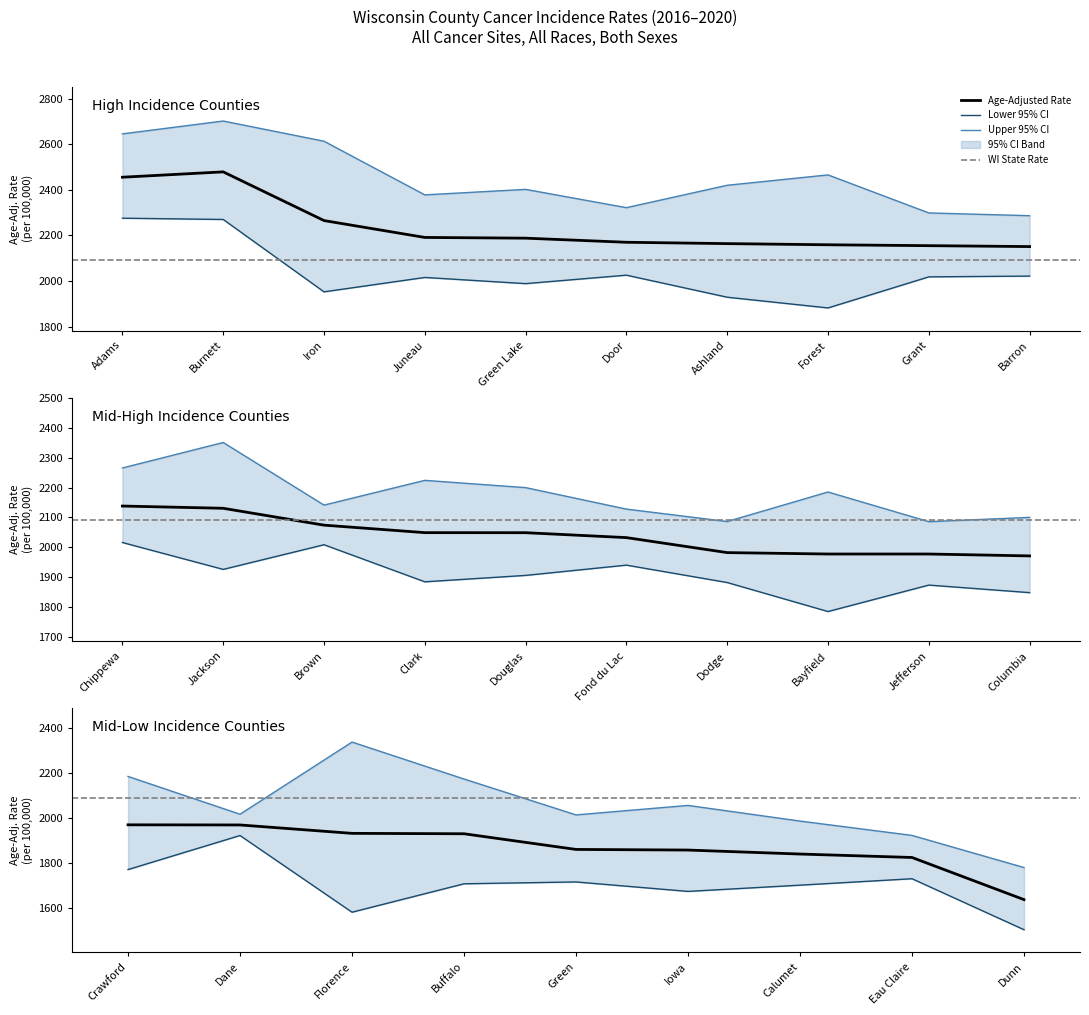

True or false: Lower 95% CI and Upper 95% CI cross at least once.

False